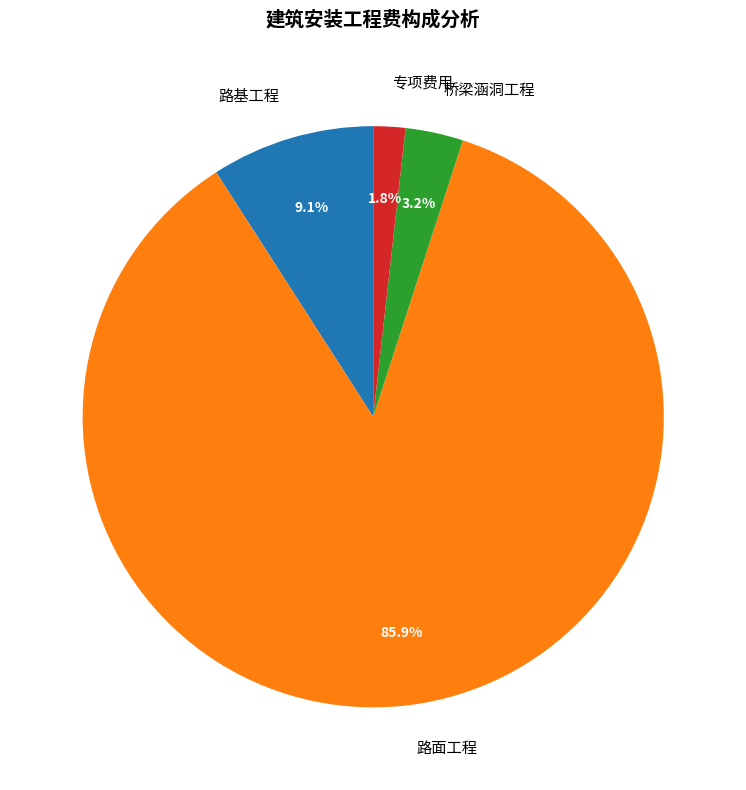

What percentage do 路基工程 and 桥梁涵洞工程 together represent?

12.3%